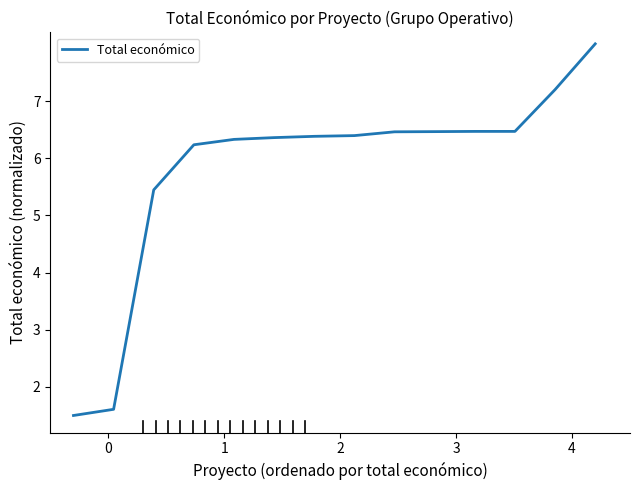

What is the difference between the second highest and second lowest values?

5.6